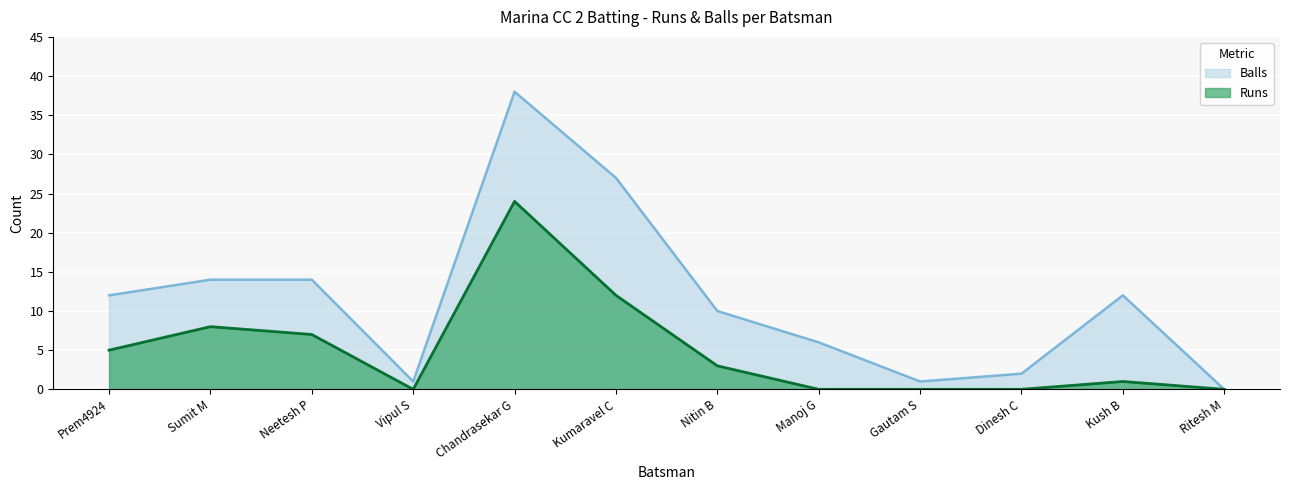

True or false: Balls and Runs cross at least once.

False